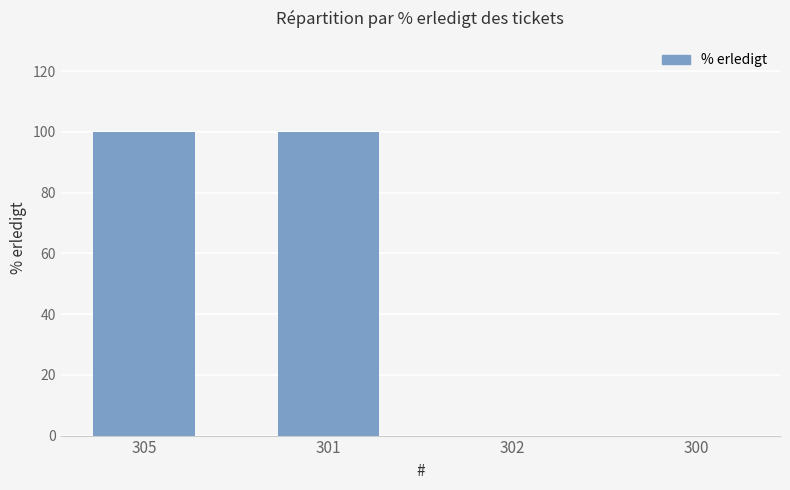

Which has a higher value, 301 or 302?

301